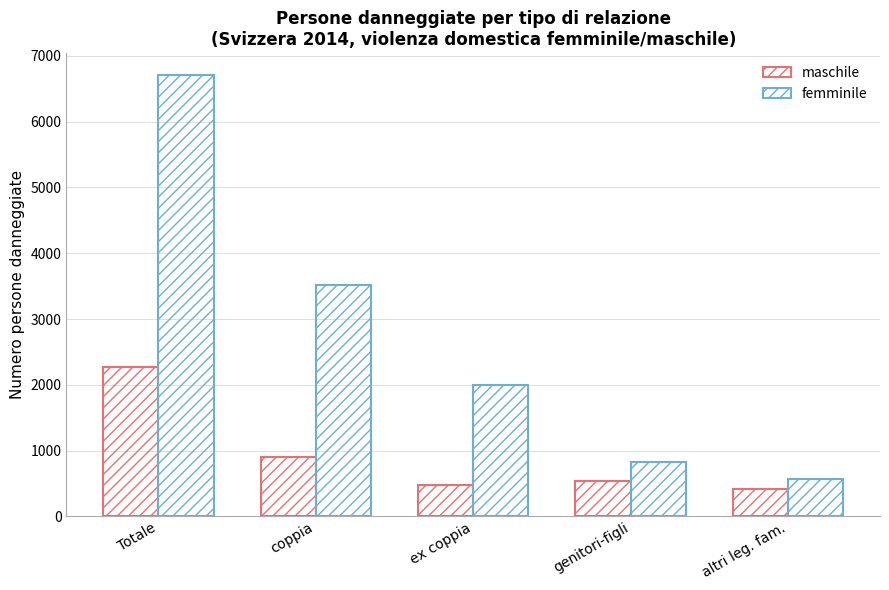

How many bars are there in total?

10